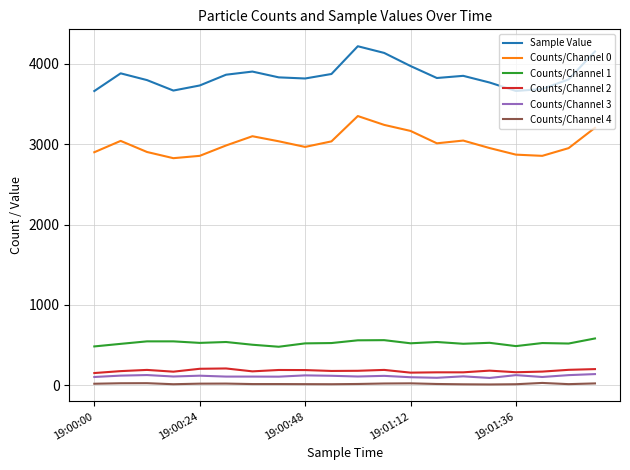

Which series has the largest total across all categories?

Sample Value